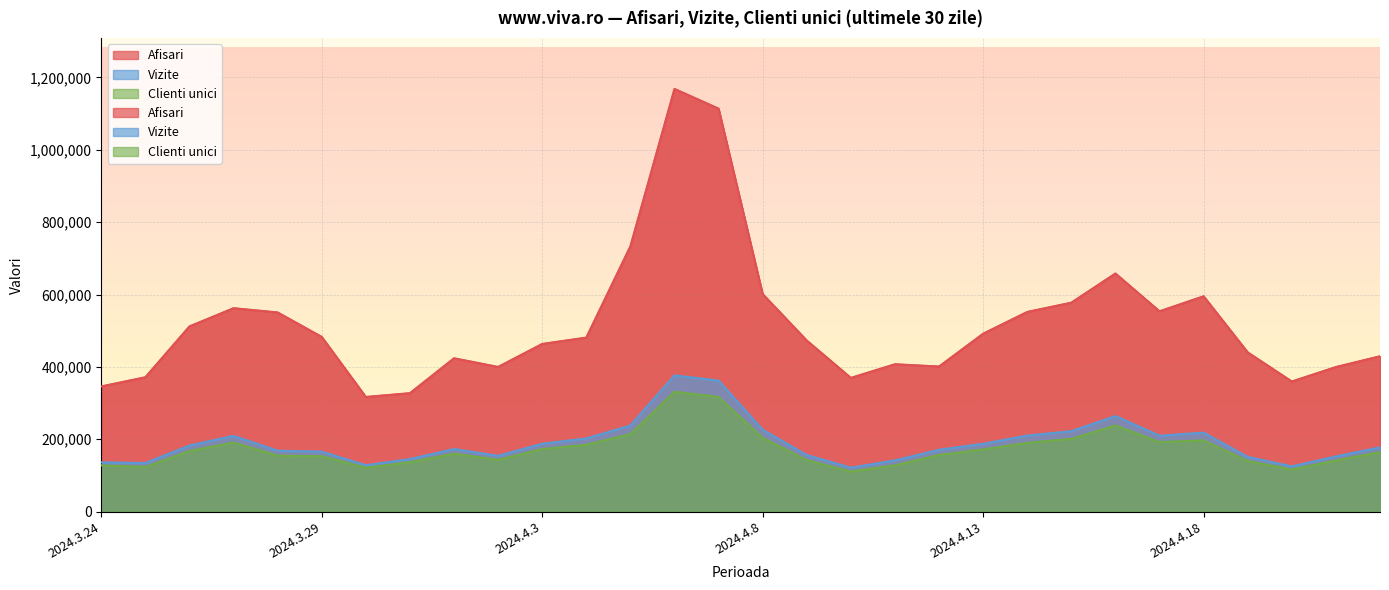

How many data points does each series have?

30